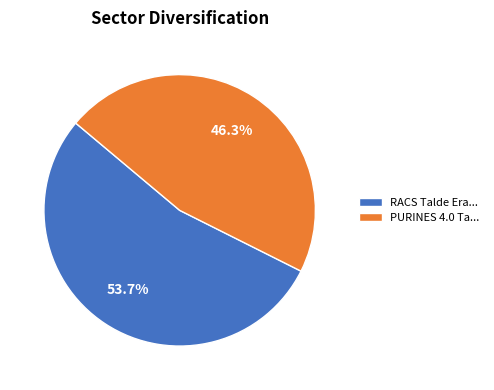

Count the number of slices in the pie.

2